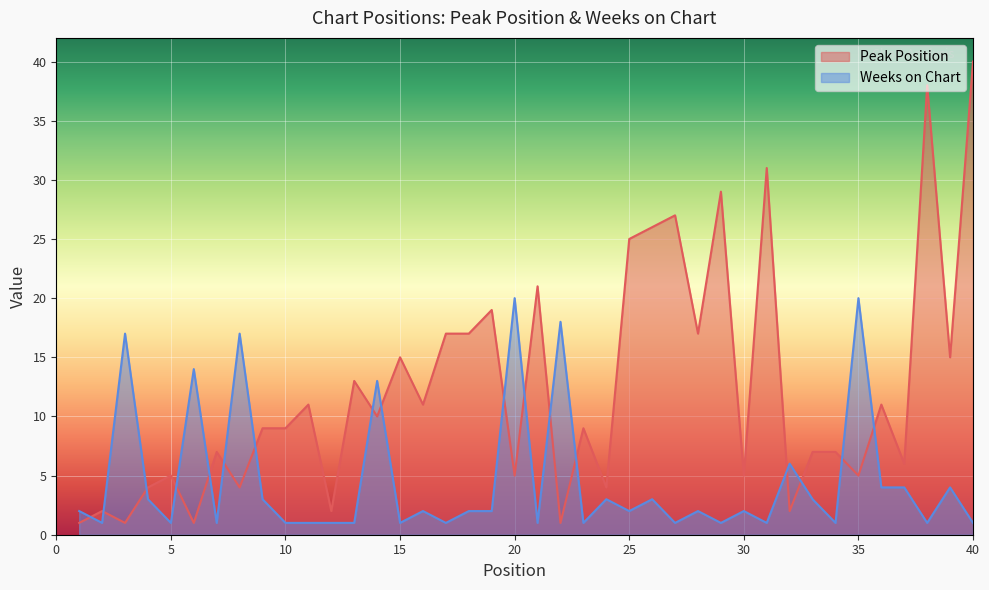

List the series in order of their overall mean, highest first.

Peak Position, Weeks on Chart